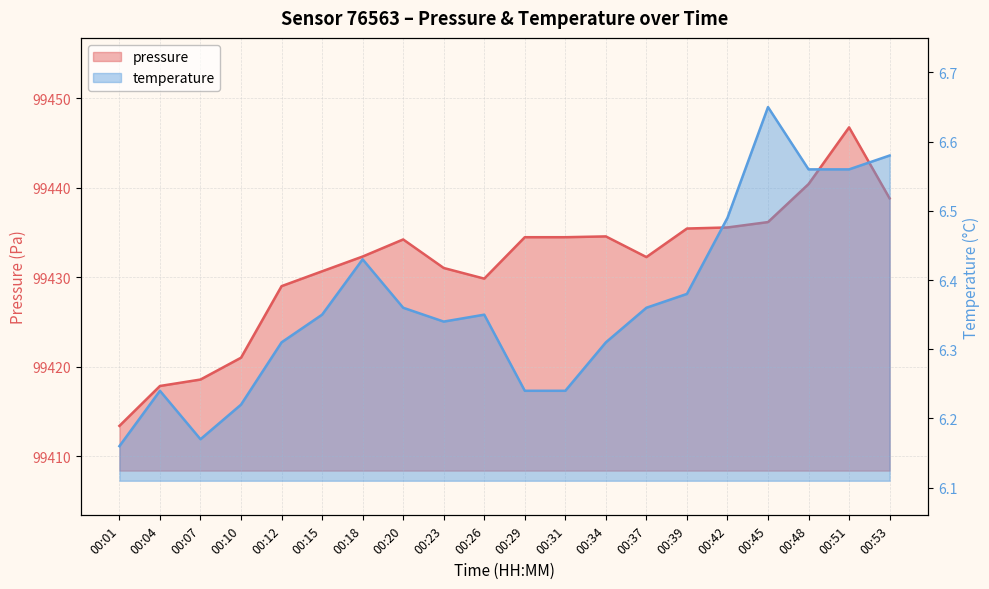

Between 00:37 and 00:45, which series saw the biggest shift?

pressure